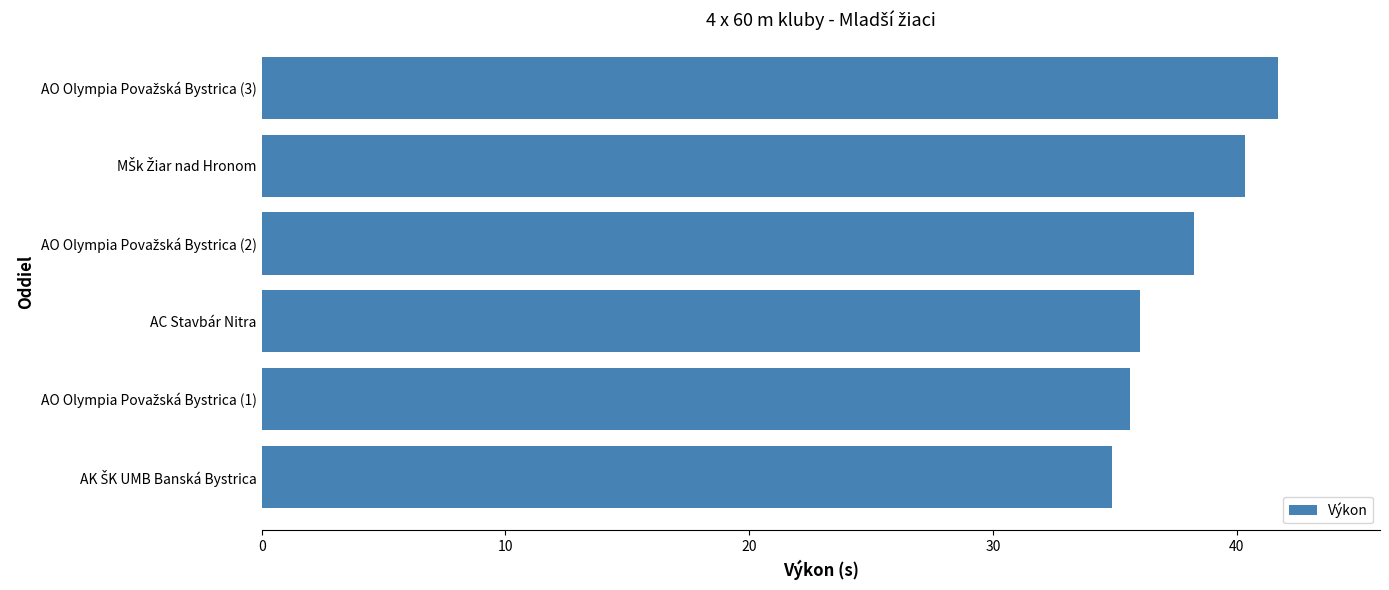

What is the difference between the maximum and minimum values?

6.8